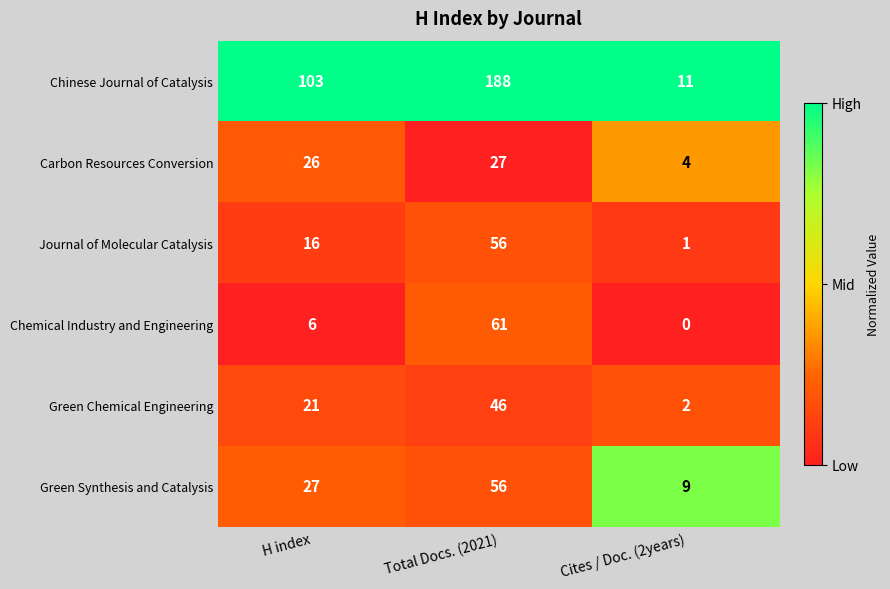

Reading right to left, what are all the values shown in this chart?

Chinese Journal of Catalysis: 11	188	103
Carbon Resources Conversion: 4	27	26
Journal of Molecular Catalysis: 1	56	16
Chemical Industry and Engineering: 0	61	6
Green Chemical Engineering: 2	46	21
Green Synthesis and Catalysis: 9	56	27